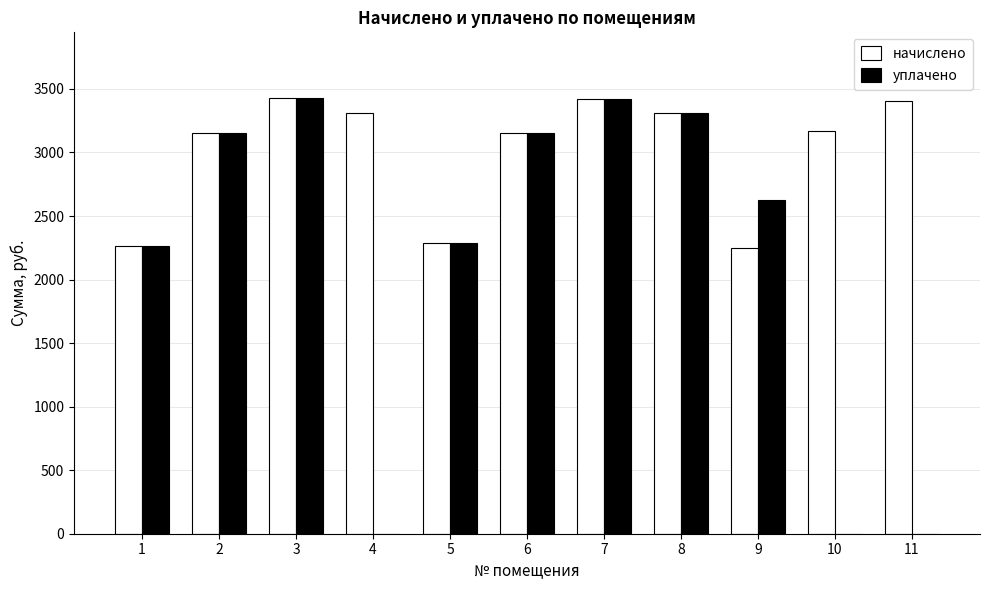

The value of начислено at 10 is 884.2. True or false?

False